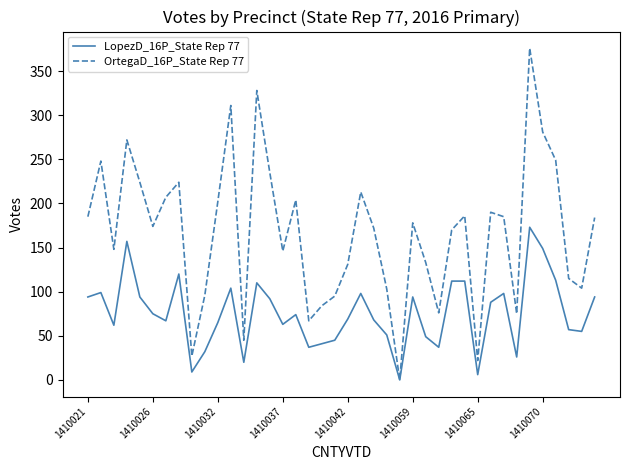

Which series has the largest range (max minus min)?

OrtegaD_16P_State Rep 77